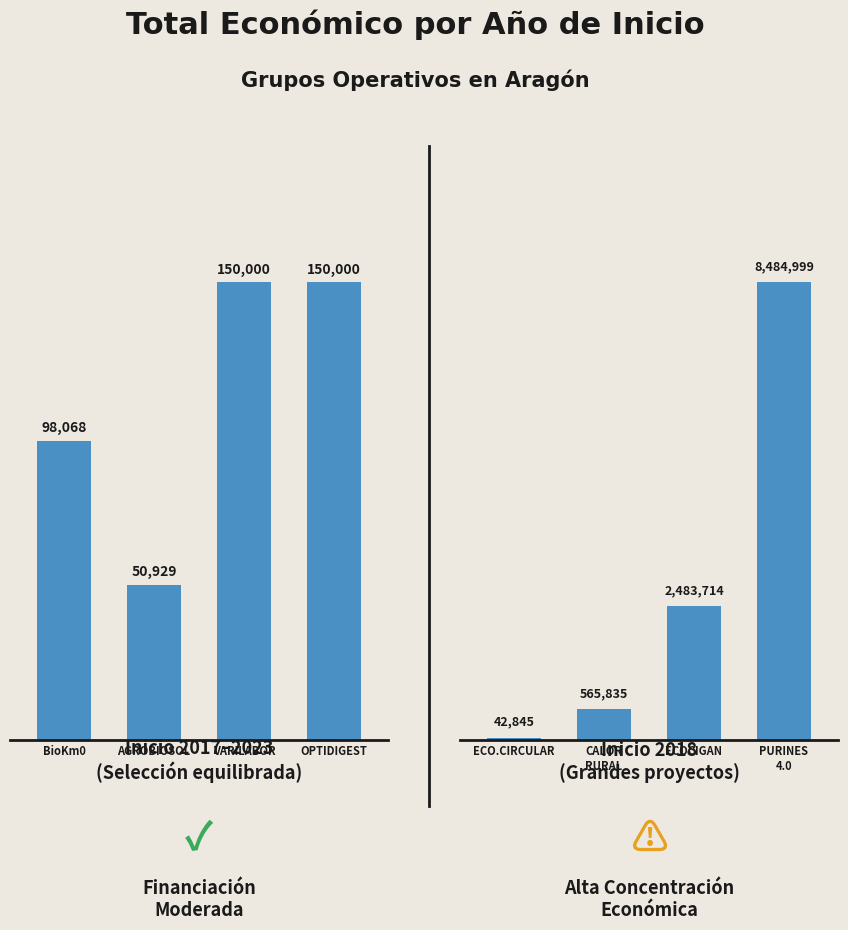

What is the difference between the second highest and minimum values in the Total económico (selección) series?

99071